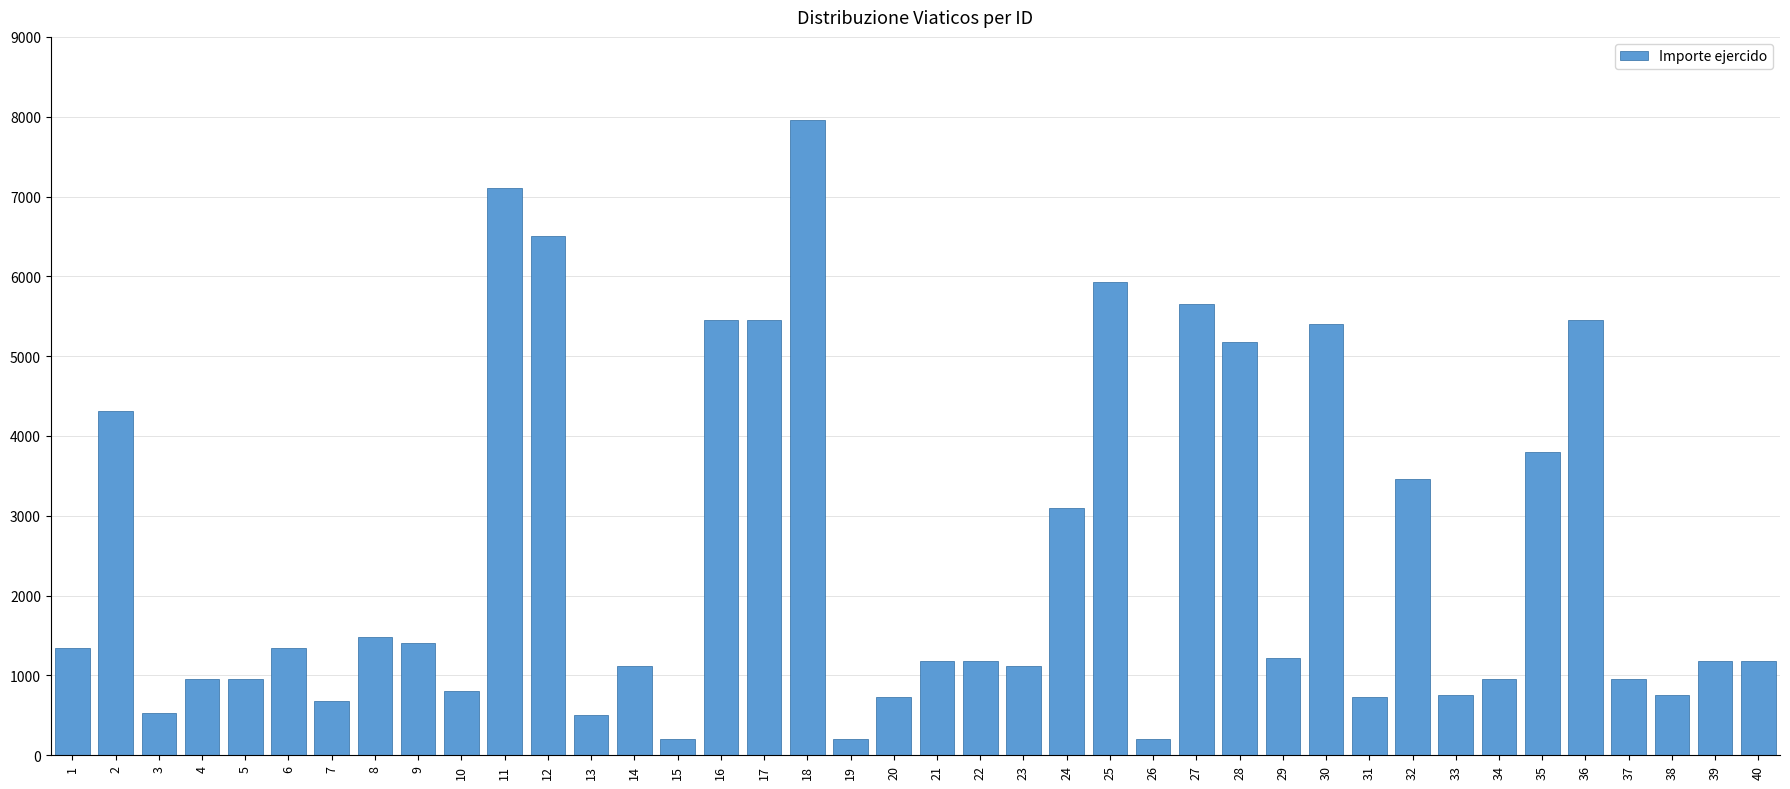

What is the average value?

2461.8